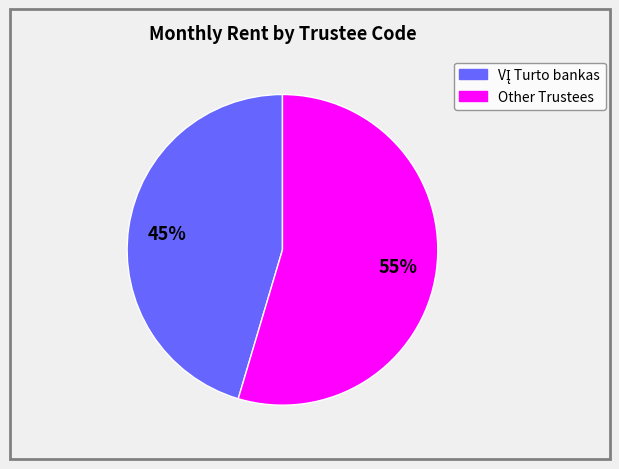

Is there a majority slice in this chart?

Yes